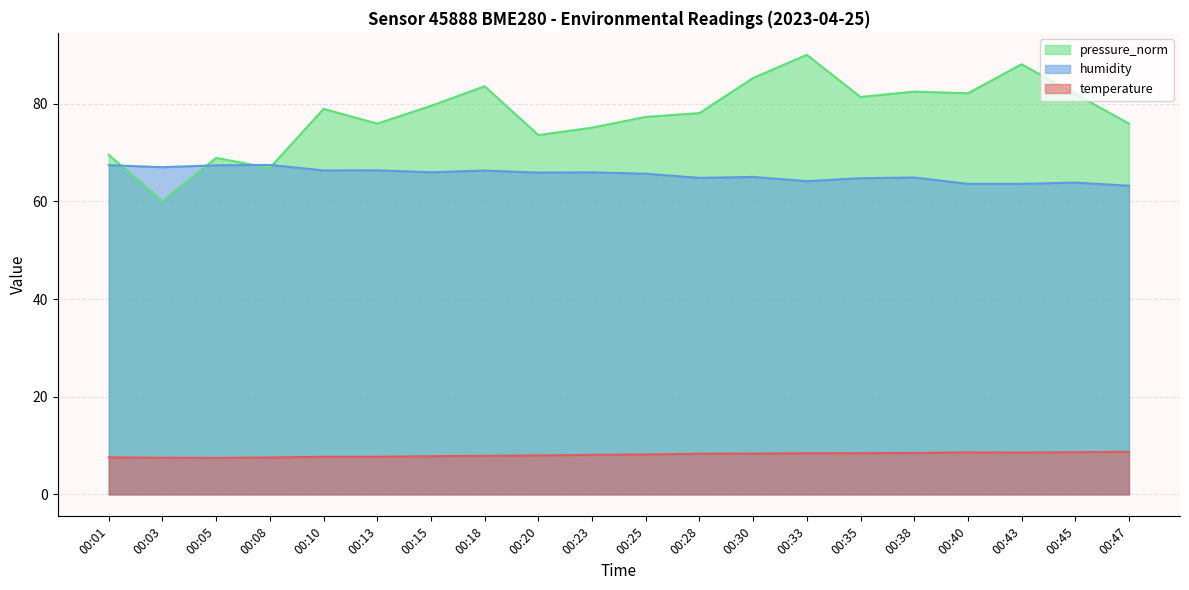

True or false: humidity and temperature intersect in this chart.

False